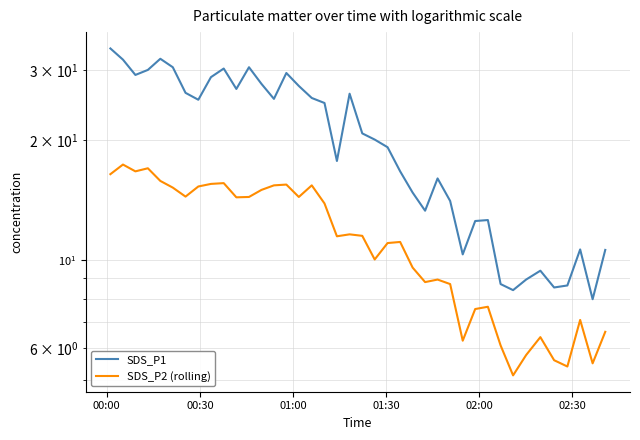

In SDS_P1, how many points are higher than both neighbors (excluding endpoints)?

9